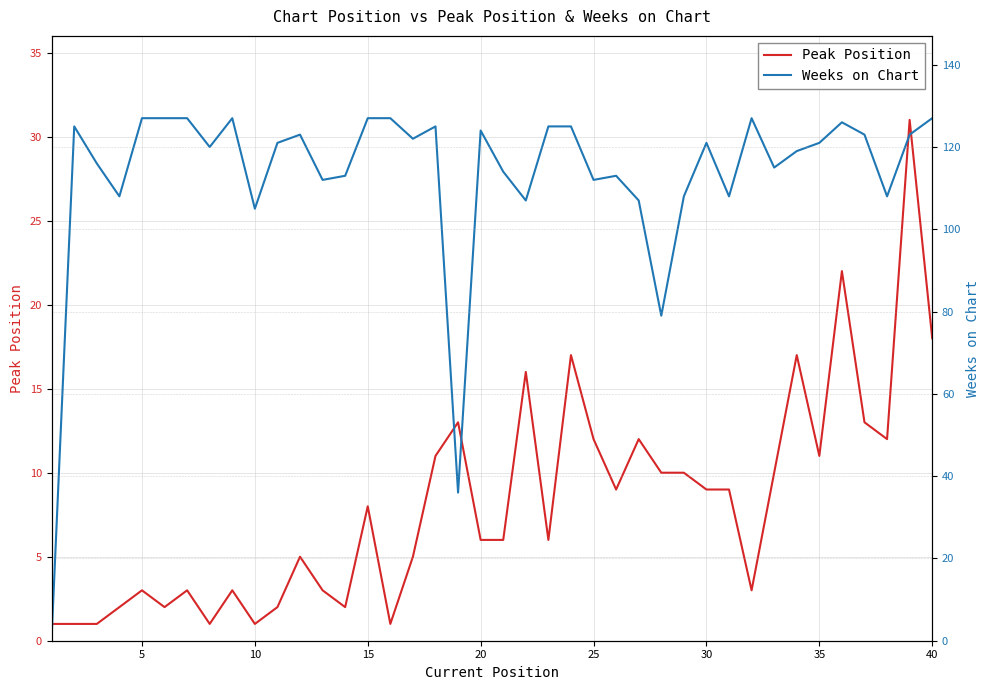

What is the highest value of the Peak Position series?

31